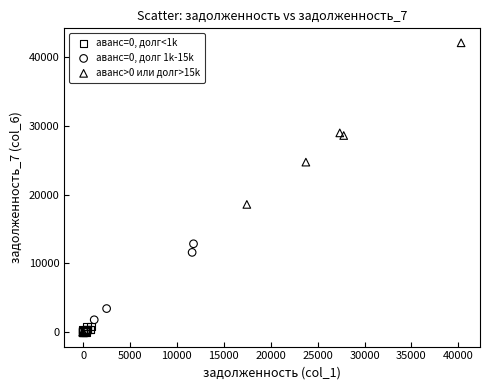

Which series has the widest spread of Y values?

аванс>0 или долг>15k